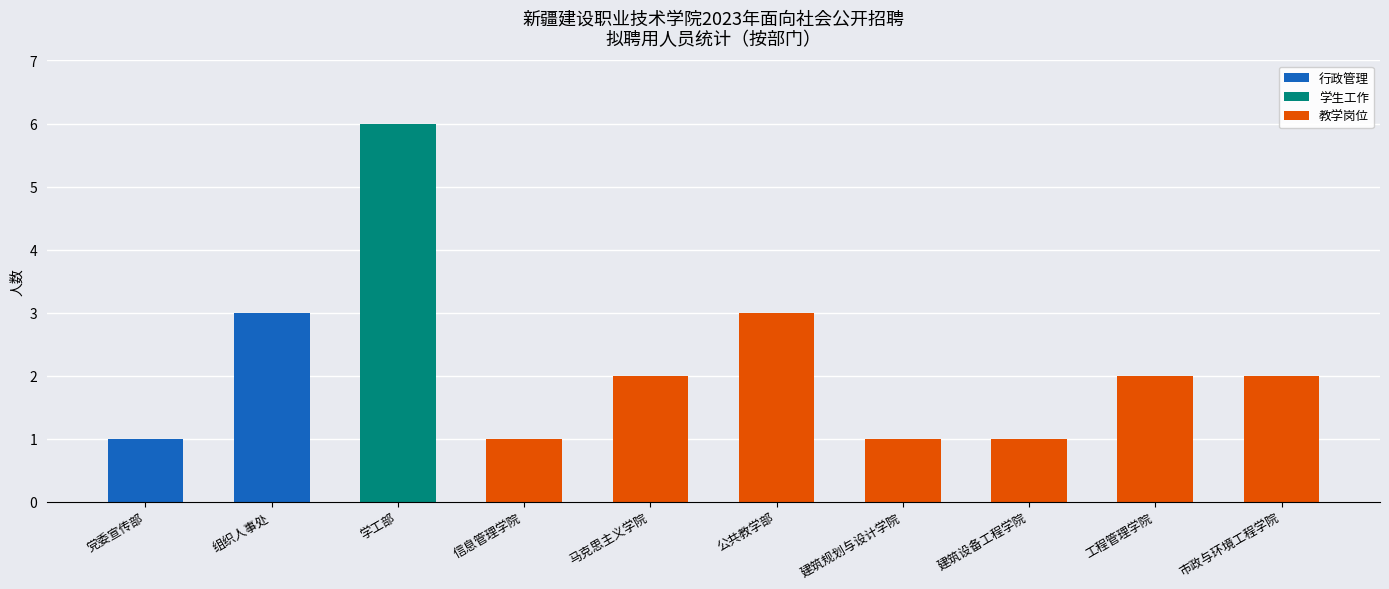

Does the chart contain stacked bars?

Yes